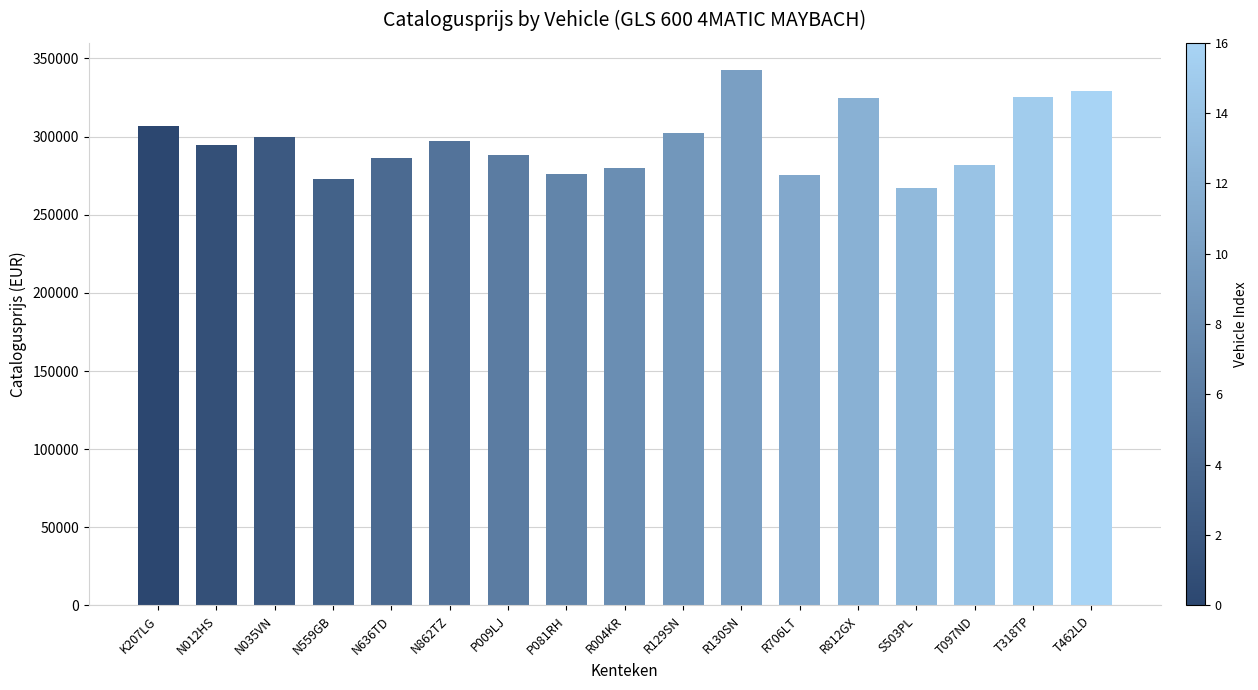

What is the sum of all values?

5050319